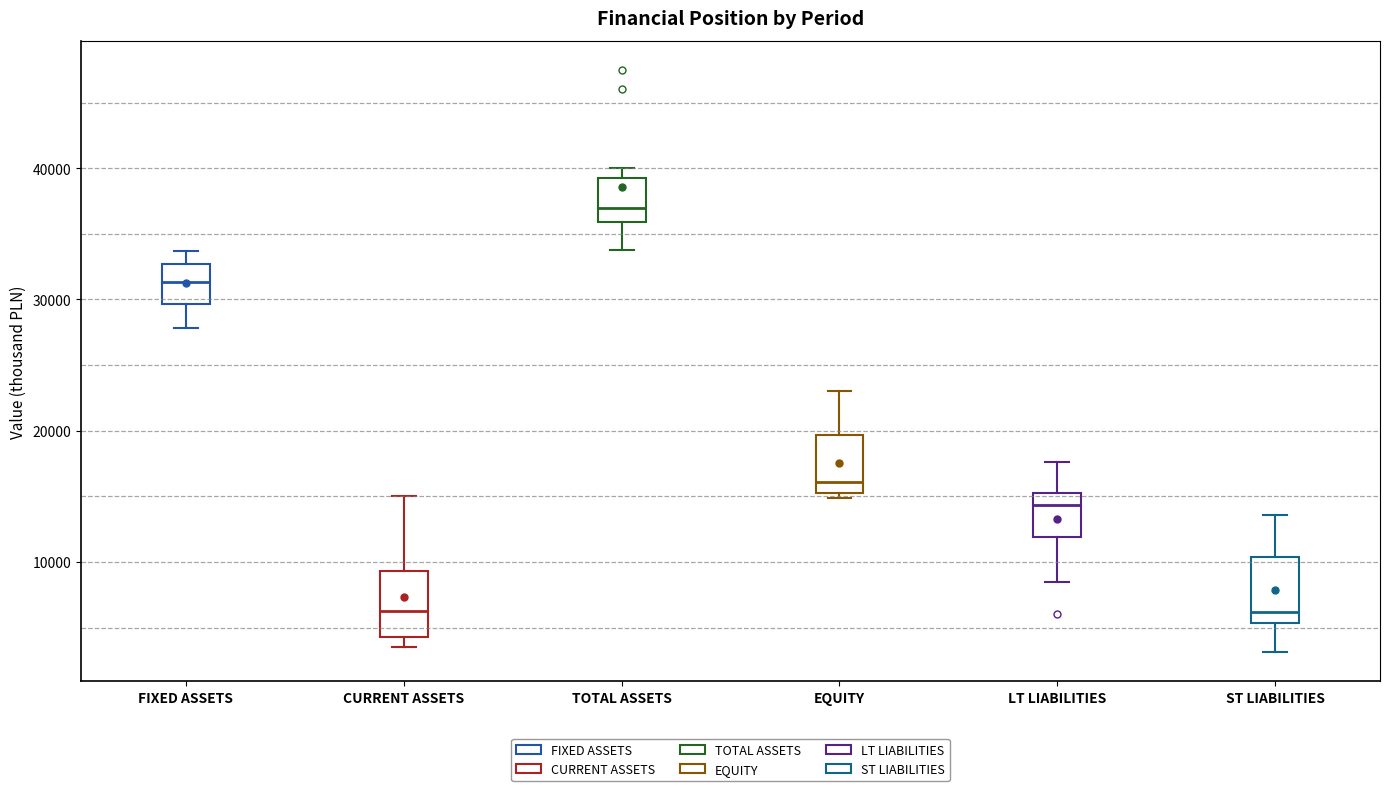

Where is the lower edge of the box for EQUITY on the y-axis? The values are not printed on the chart, so give them approximately, as read against the axis.

15000